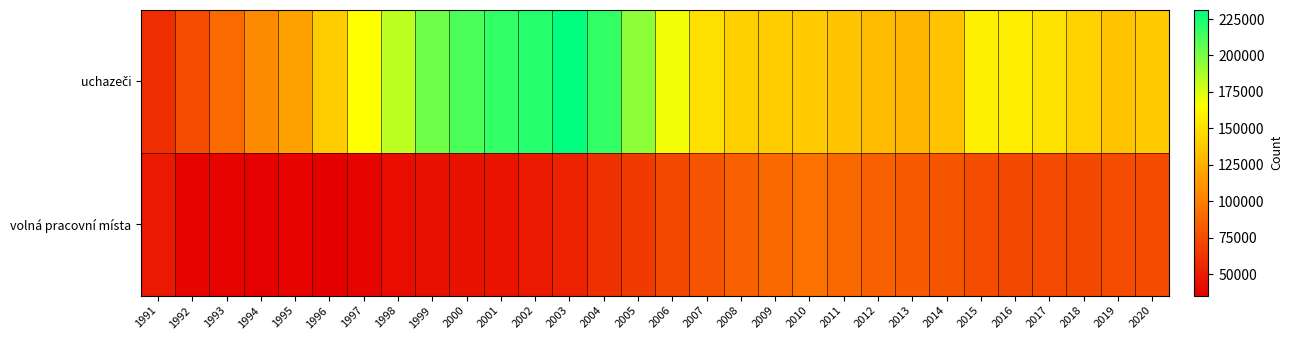

At 1994, list the series in order from largest to smallest.

uchazeči, volná pracovní místa